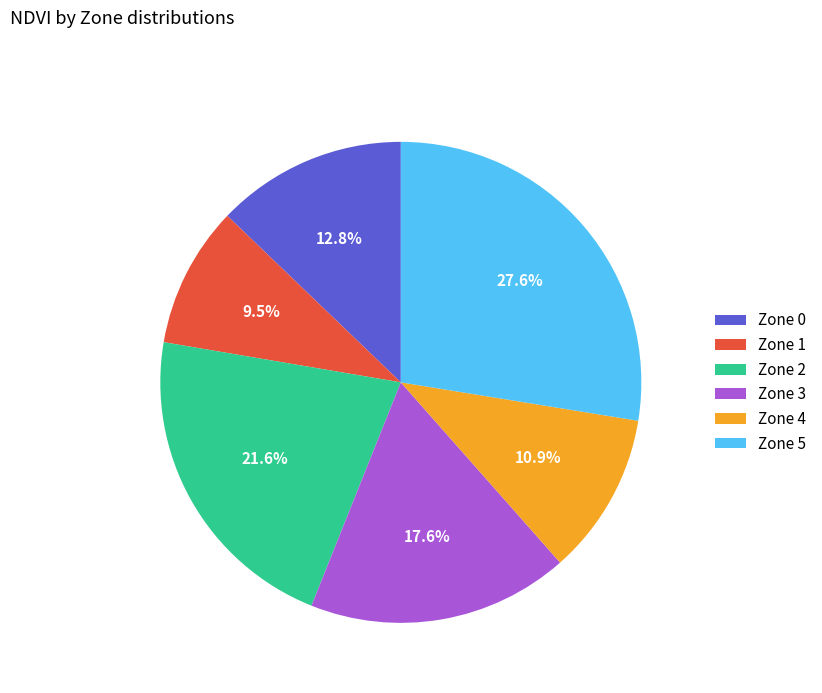

What is the total percentage of Zone 2 and Zone 1?

31.1%